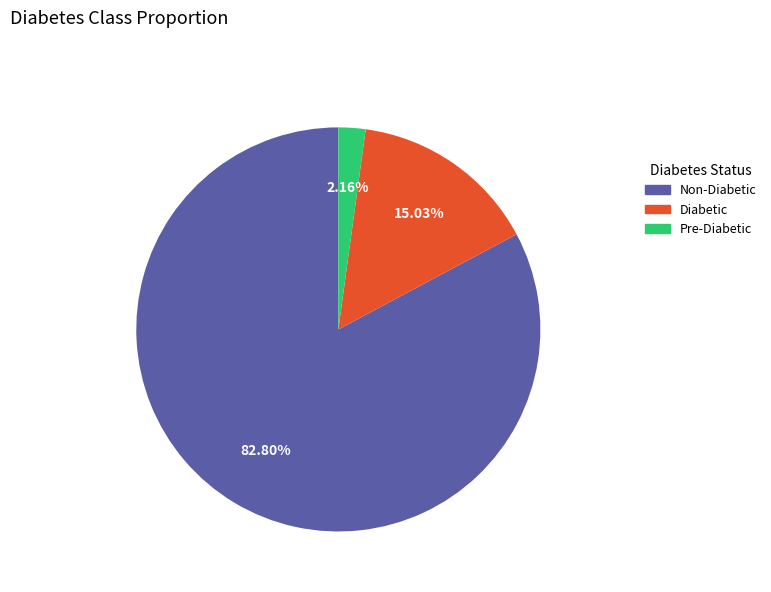

Is there any slice that represents more than half of the pie?

Yes